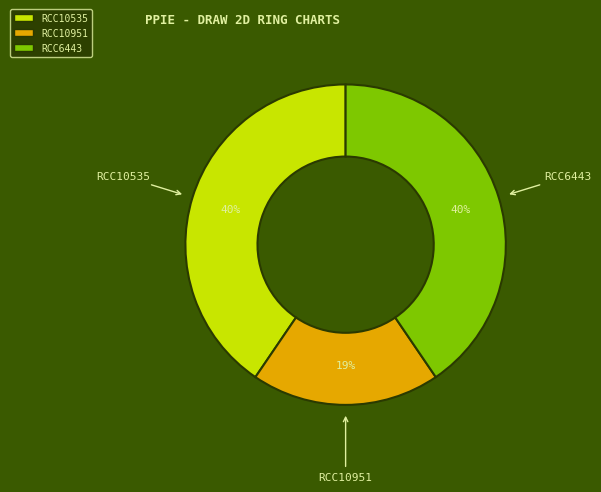

To the nearest percent, what is the difference between the largest and smallest slice percentages?

21%